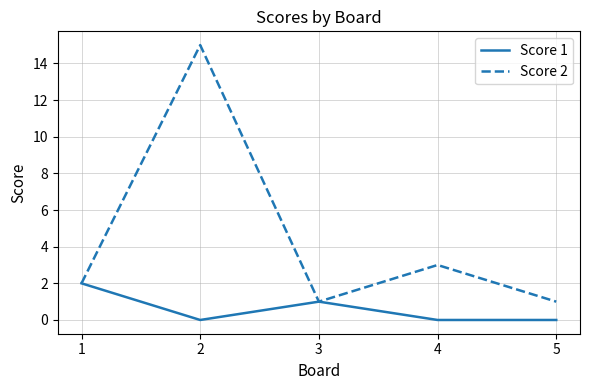

What is the maximum value shown in the chart?

15